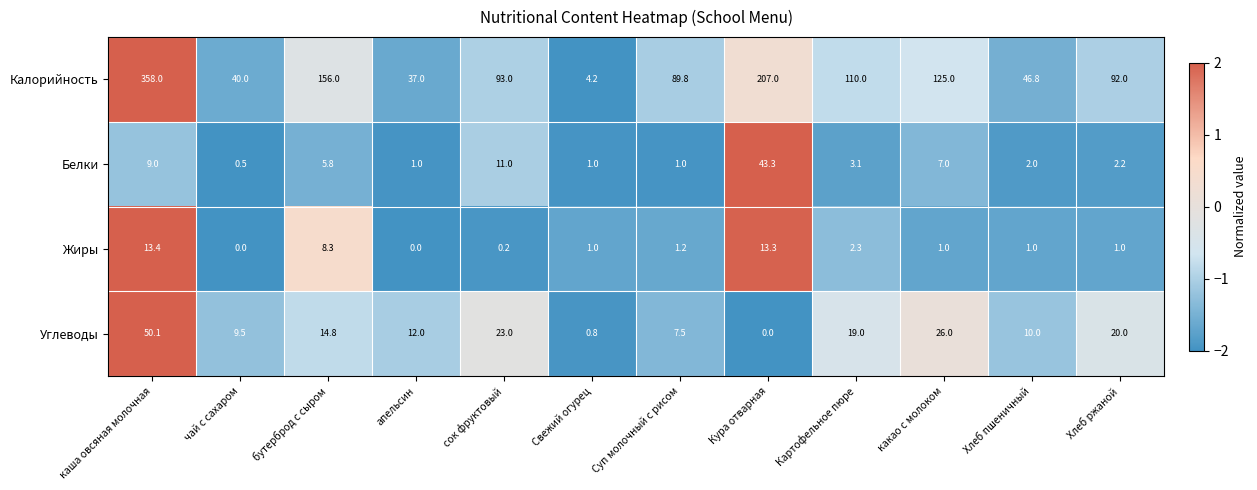

What is the average value of the Калорийность series?

113.2